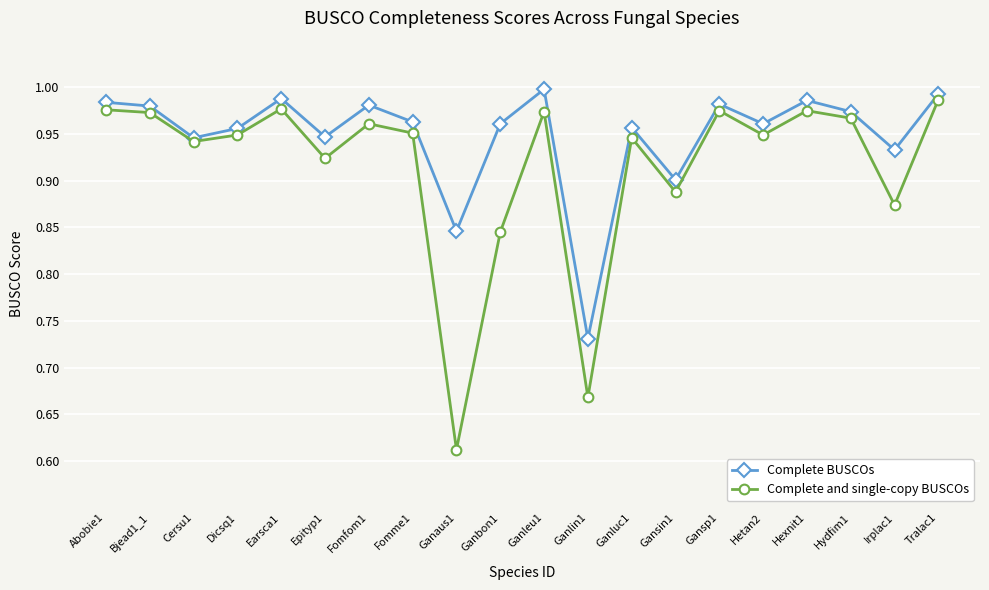

What is the label of the 11th point from the right?

Ganbon1